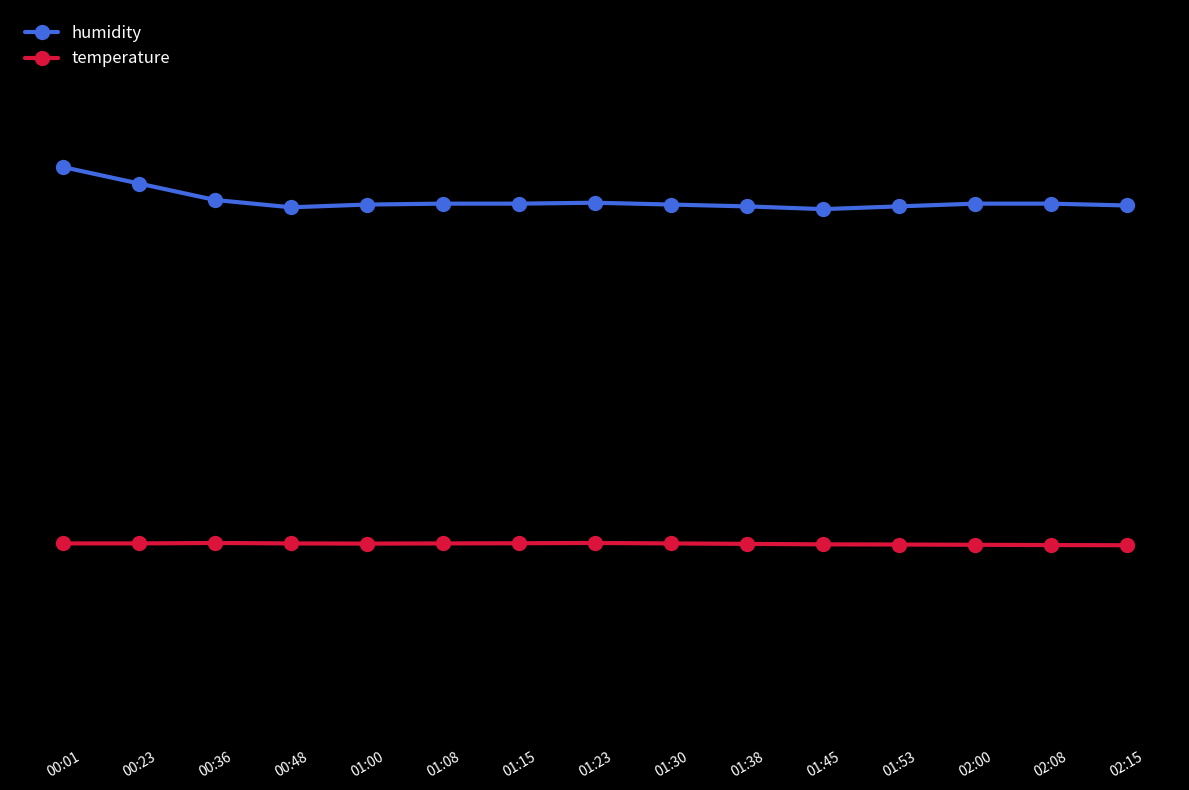

Is this an area chart (filled region under the line)?

No